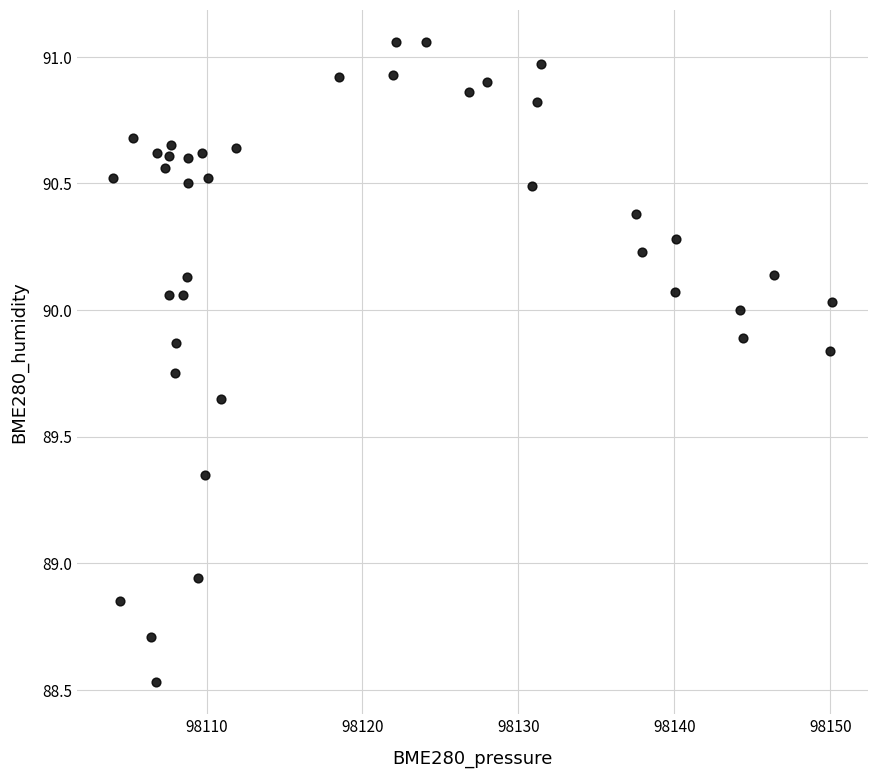

What is the range of Y values (max minus min)?

2.5